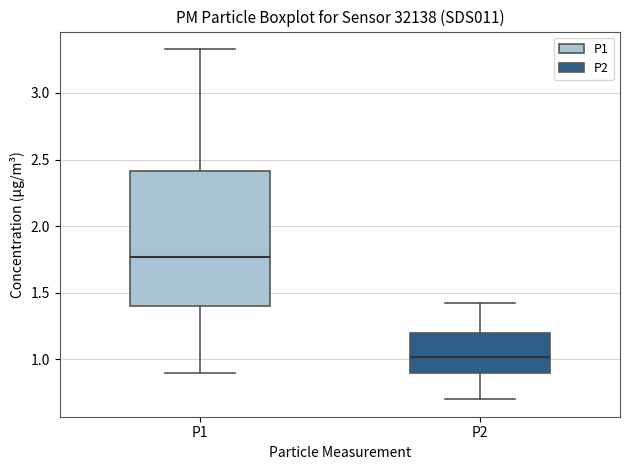

Reading left to right, transcribe this box plot: for each box, give where its median line is, the range the box spans, and where its two whiskers end, as read against the y-axis. The values are not printed on the chart, so give them approximately, as read against the axis.

P1: median 1.75, box 1.40 to 2.40, whiskers 0.90 to 3.35
P2: median 1.00, box 0.90 to 1.20, whiskers 0.70 to 1.40